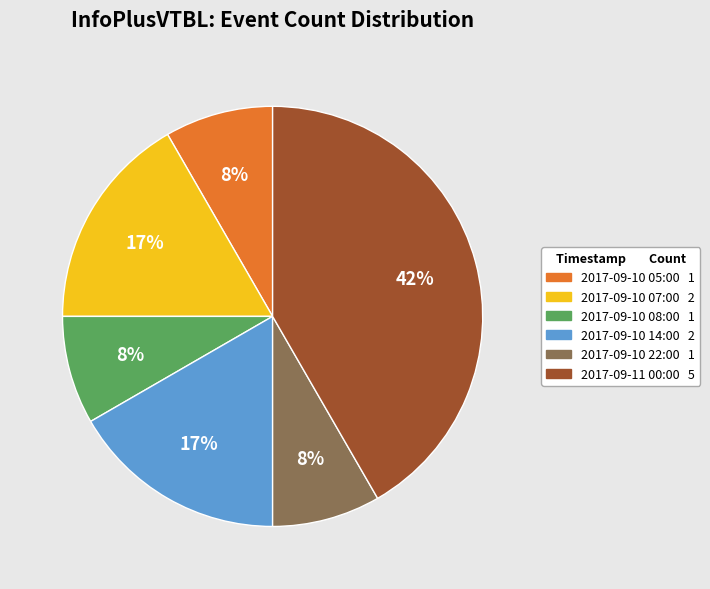

To the nearest percent, what is the difference between the 2017-09-11 00:00 and 2017-09-10 14:00 slice percentages?

25%